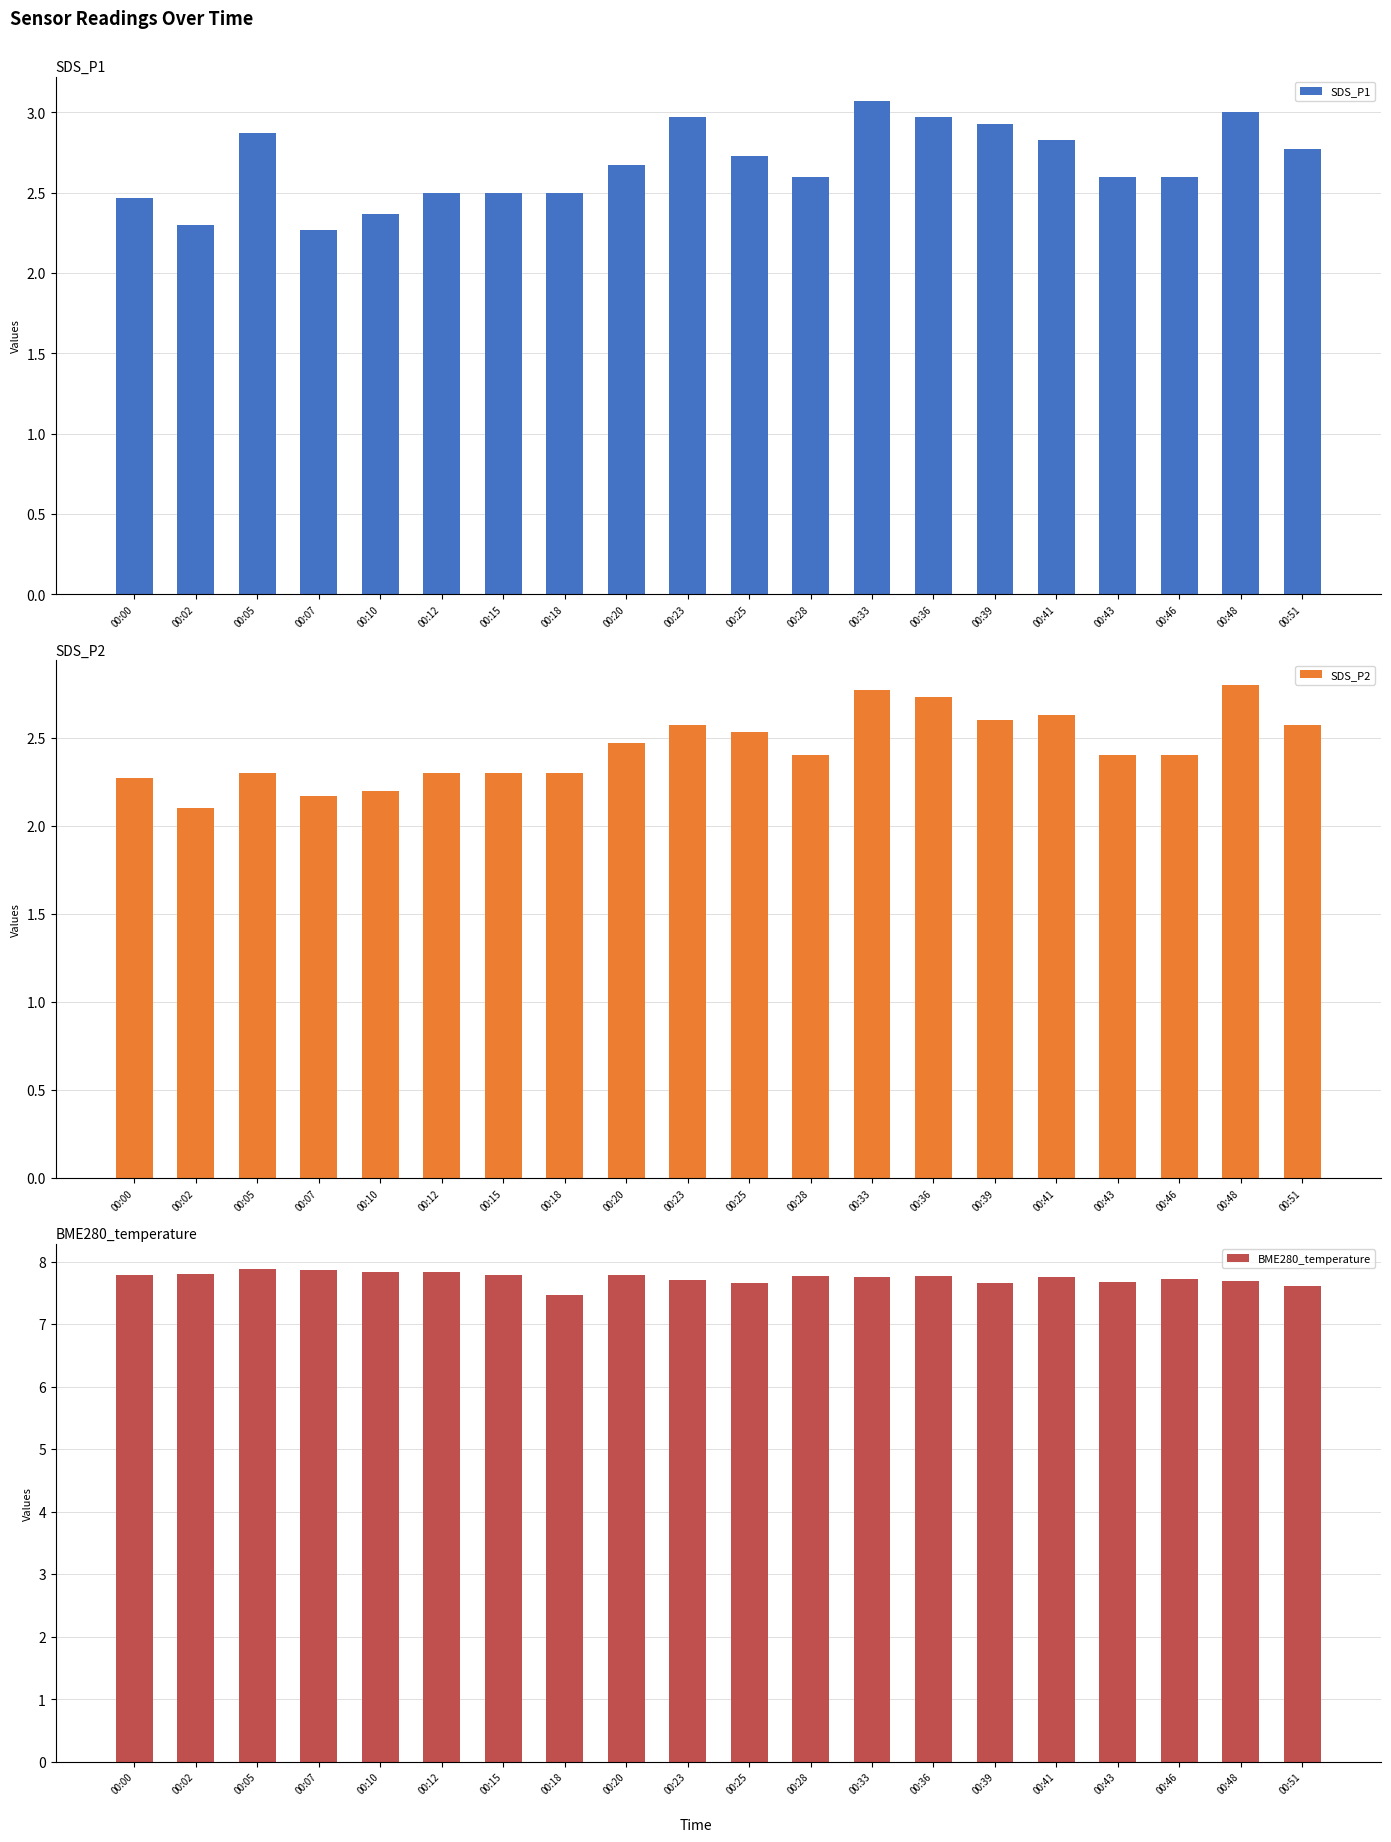

The value of BME280_temperature at 00:33 is 12.0. True or false?

False